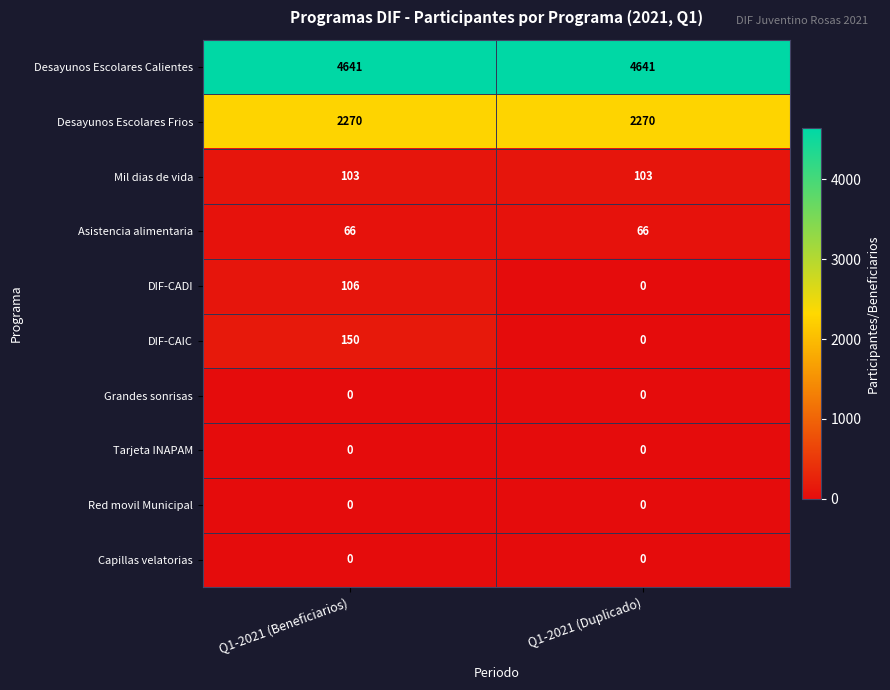

Reading right to left, transcribe all the data shown in this chart.

Desayunos Escolares Calientes: Q1-2021 (Duplicado)=4641	Q1-2021 (Beneficiarios)=4641
Desayunos Escolares Frios: Q1-2021 (Duplicado)=2270	Q1-2021 (Beneficiarios)=2270
Mil dias de vida: Q1-2021 (Duplicado)=103	Q1-2021 (Beneficiarios)=103
Asistencia alimentaria: Q1-2021 (Duplicado)=66	Q1-2021 (Beneficiarios)=66
DIF-CADI: Q1-2021 (Duplicado)=0	Q1-2021 (Beneficiarios)=106
DIF-CAIC: Q1-2021 (Duplicado)=0	Q1-2021 (Beneficiarios)=150
Grandes sonrisas: Q1-2021 (Duplicado)=0	Q1-2021 (Beneficiarios)=0
Tarjeta INAPAM: Q1-2021 (Duplicado)=0	Q1-2021 (Beneficiarios)=0
Red movil Municipal: Q1-2021 (Duplicado)=0	Q1-2021 (Beneficiarios)=0
Capillas velatorias: Q1-2021 (Duplicado)=0	Q1-2021 (Beneficiarios)=0